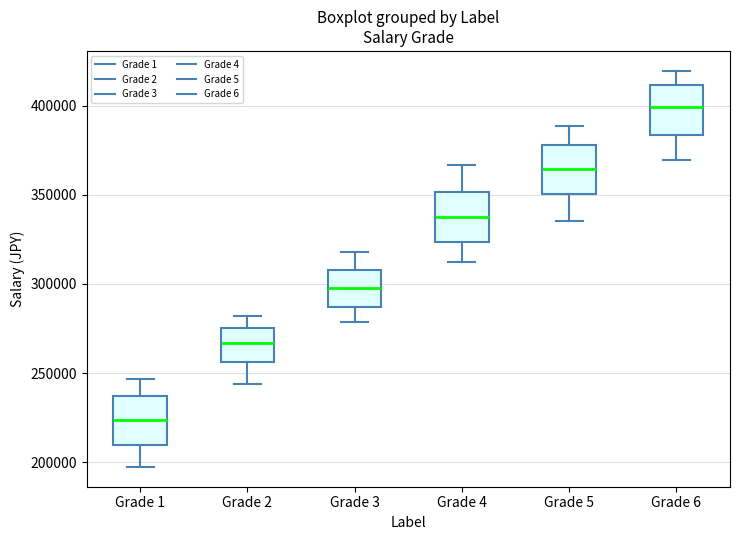

Which box's median line is the highest?

Grade 6